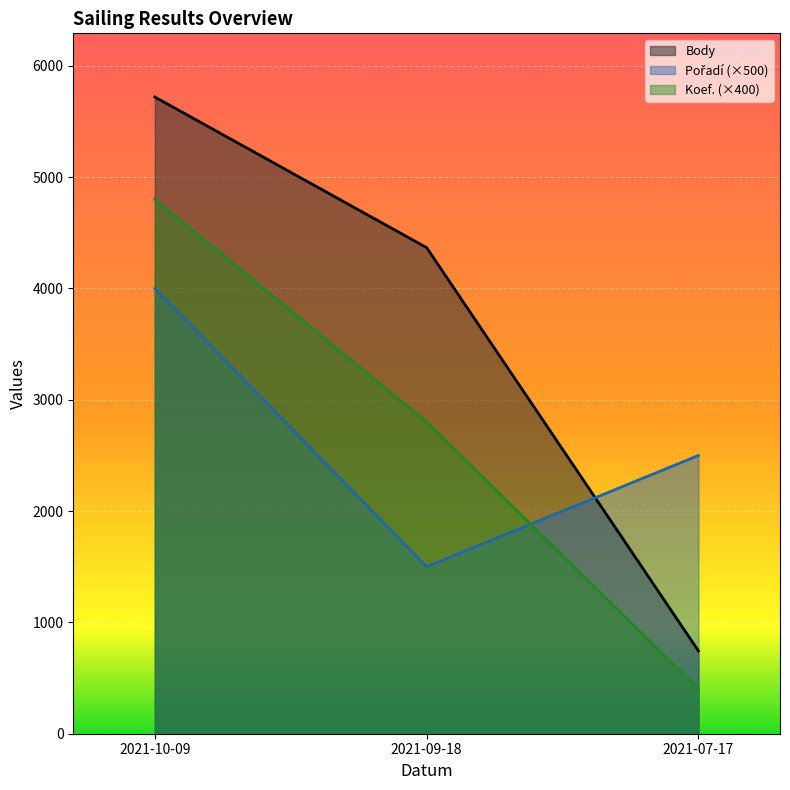

How many lines are shown in the chart?

3